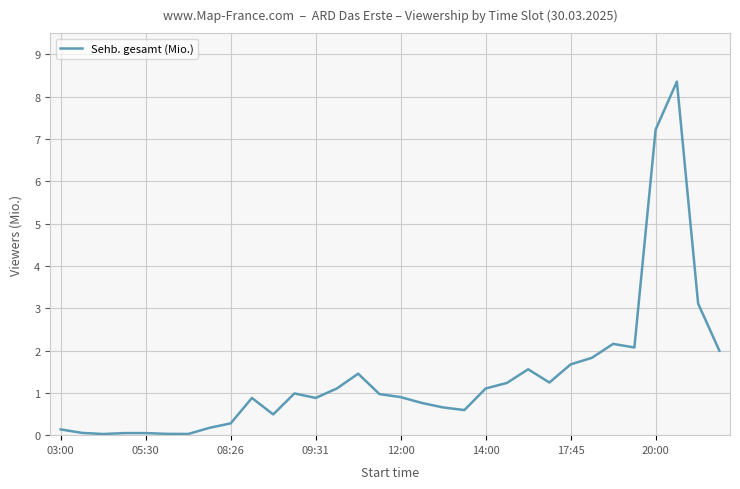

What is the maximum value shown in the chart?

8.4